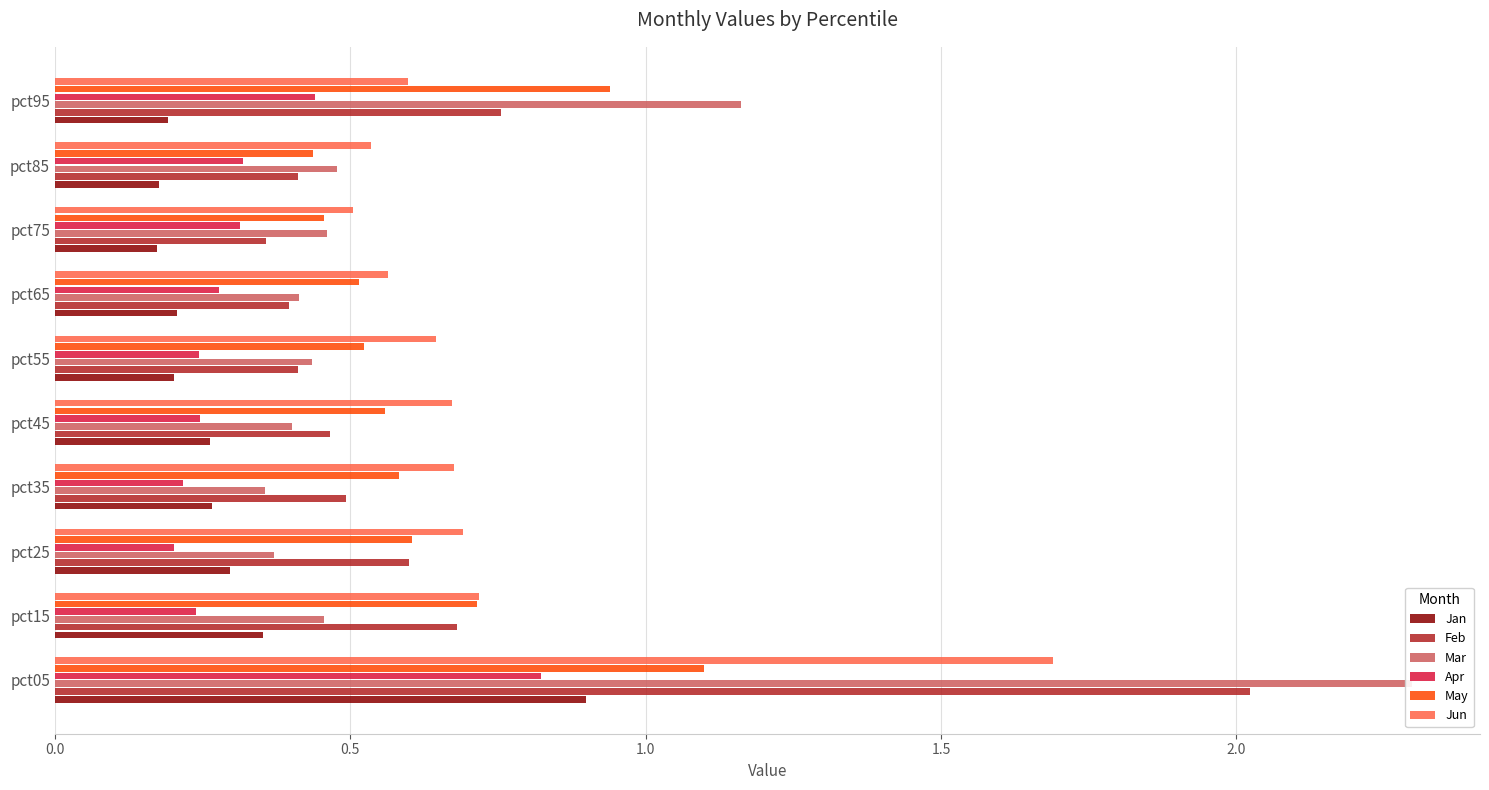

Reading right to left, extract all data points from this chart.

Jan: 0.2	0.2	0.2	0.2	0.2	0.3	0.3	0.3	0.4	0.9
Feb: 0.8	0.4	0.4	0.4	0.4	0.5	0.5	0.6	0.7	2.0
Mar: 1.2	0.5	0.5	0.4	0.4	0.4	0.4	0.4	0.5	2.3
Apr: 0.4	0.3	0.3	0.3	0.2	0.2	0.2	0.2	0.2	0.8
May: 0.9	0.4	0.5	0.5	0.5	0.6	0.6	0.6	0.7	1.1
Jun: 0.6	0.5	0.5	0.6	0.6	0.7	0.7	0.7	0.7	1.7